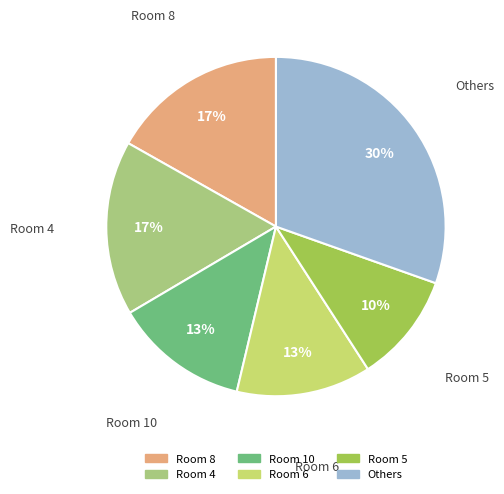

Is there a majority slice in this chart?

No